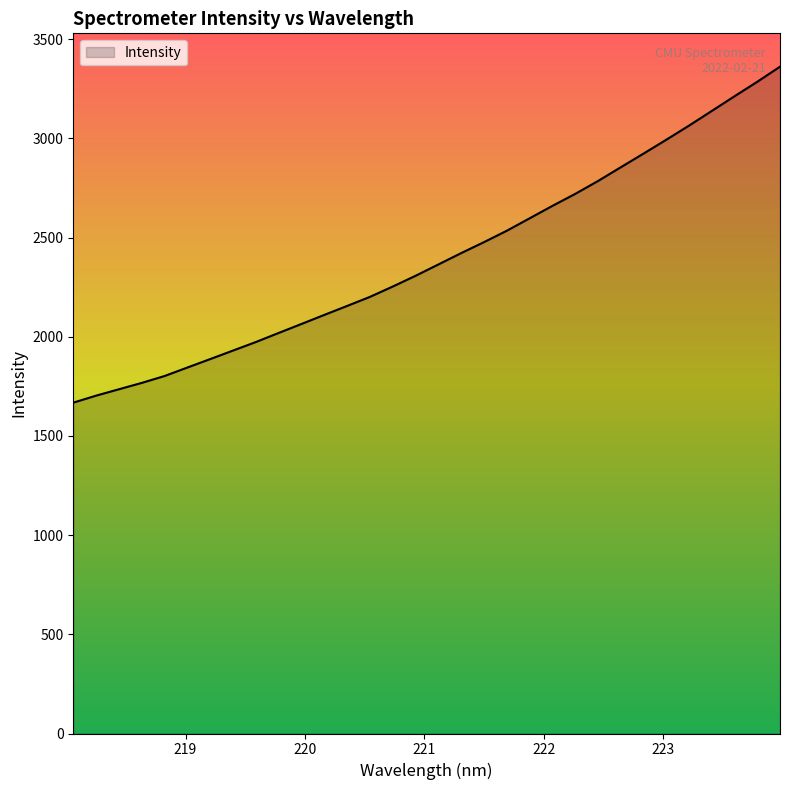

How many lines are shown in the chart?

1